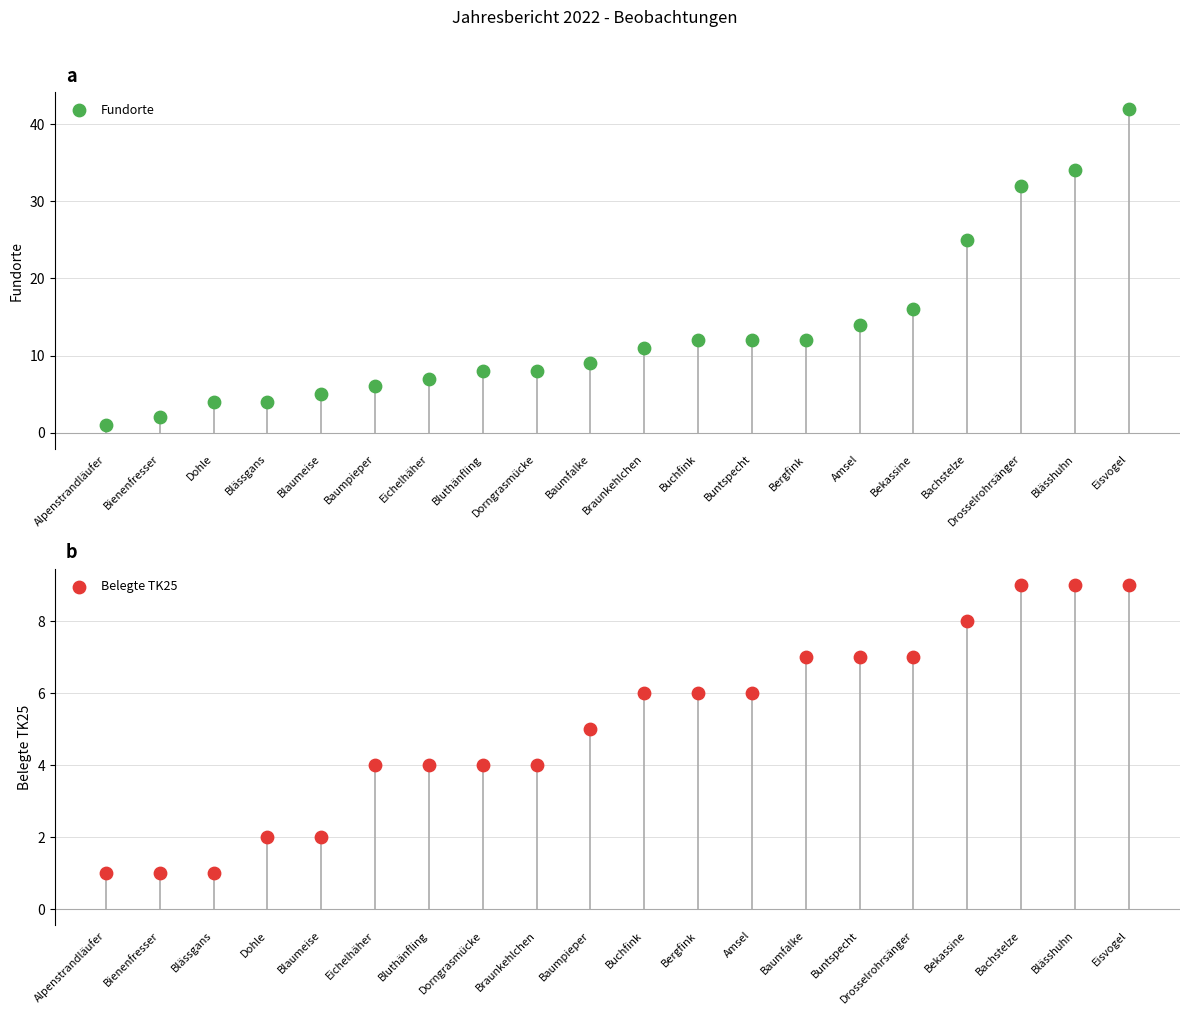

At which category is the sum across all series the highest?

Eisvogel